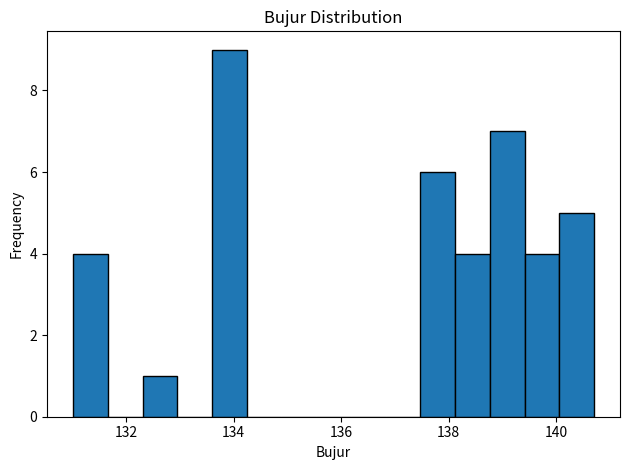

Around what value on the x-axis is the tallest bar? Give the approximate position of its centre, as read against the axis.

134.0